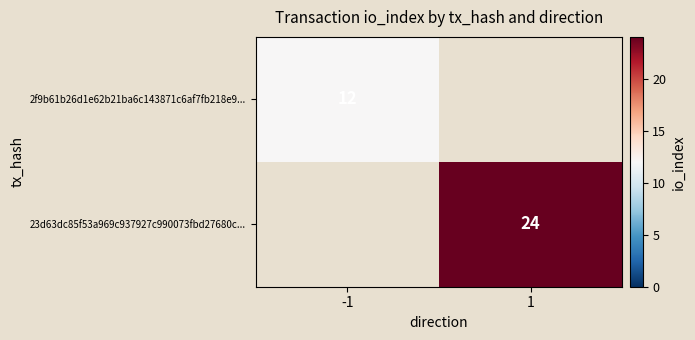

The value of 2f9b61b26d1e62b21ba6c143871c6af7fb218e9... at -1 is 12. True or false?

True